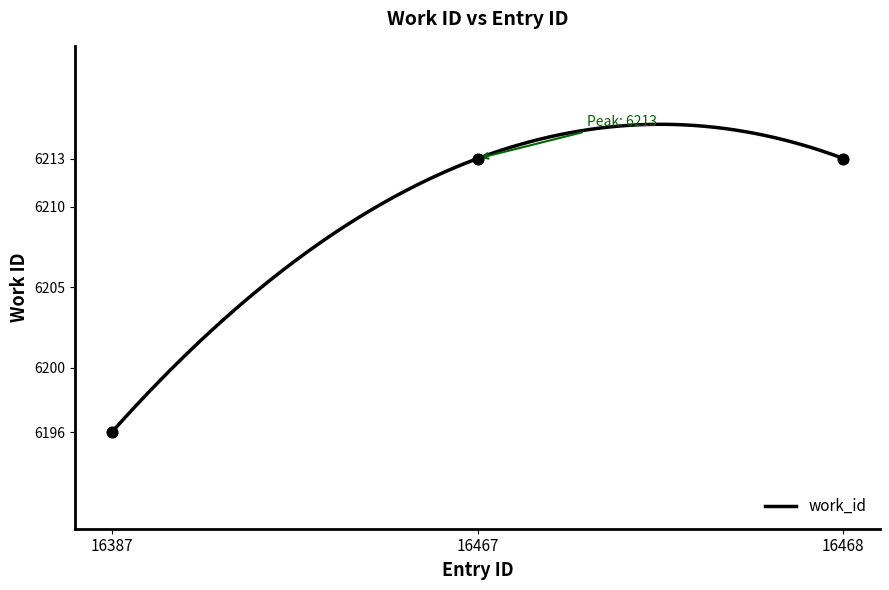

Between 16467 and 16387, which is larger?

16467